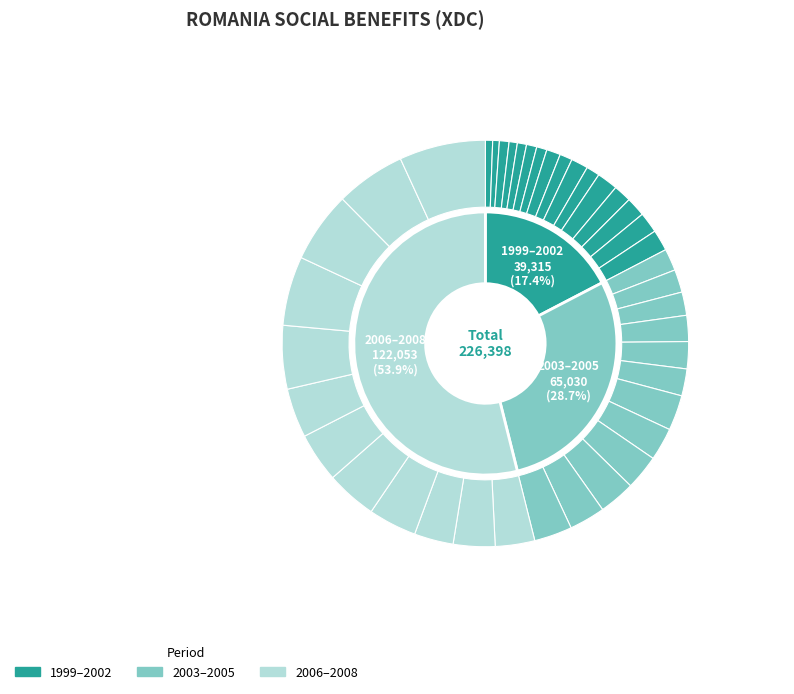

How many segments does this pie chart have?

40